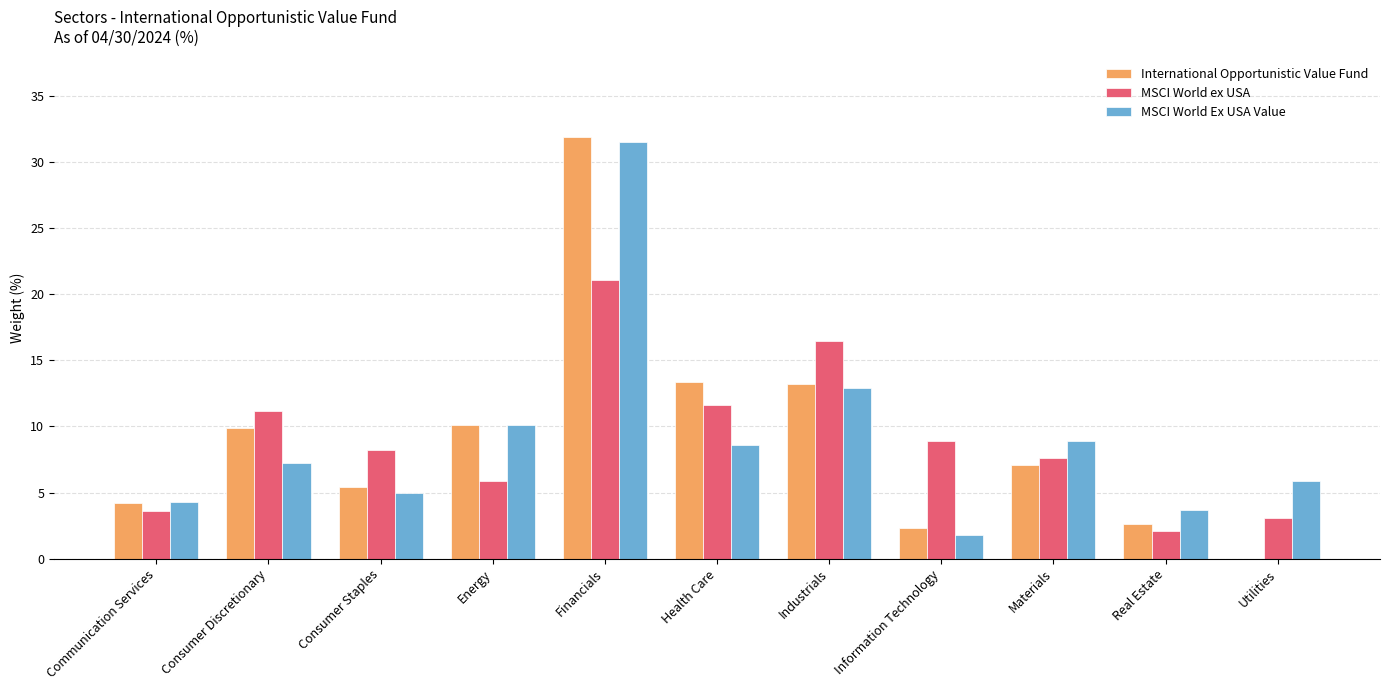

Between Consumer Discretionary and Information Technology, which series saw the biggest shift?

International Opportunistic Value Fund